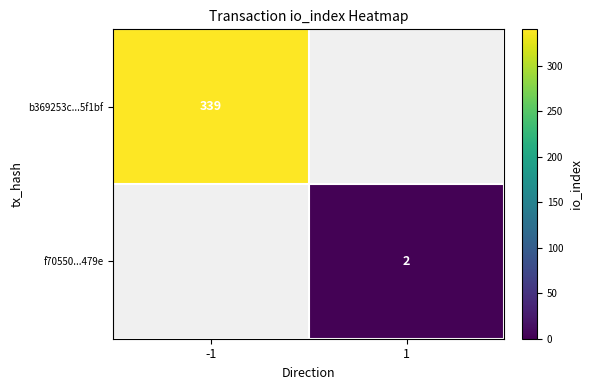

At which category does the chart reach its minimum across all series?

1